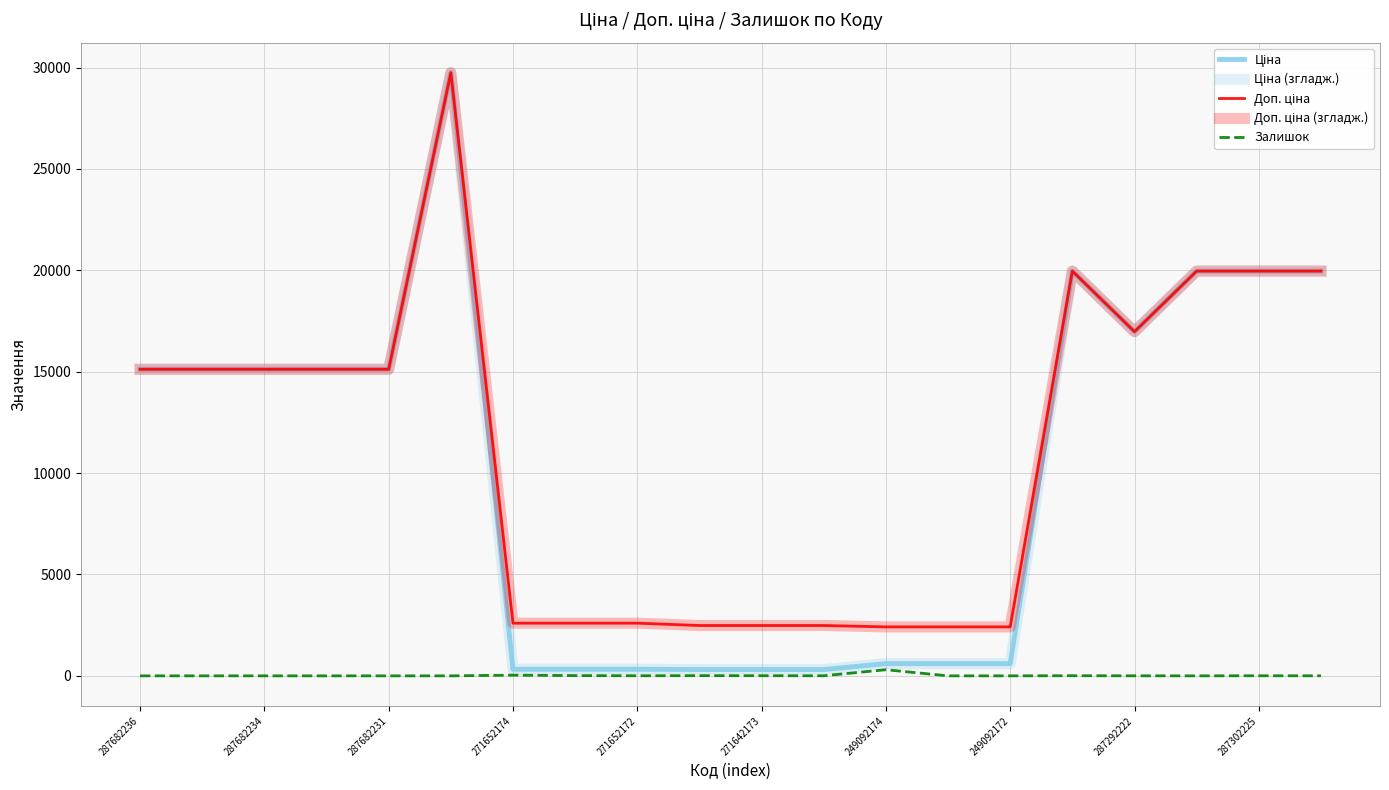

True or false: Ціна has more than 2 points higher than both neighbors.

False